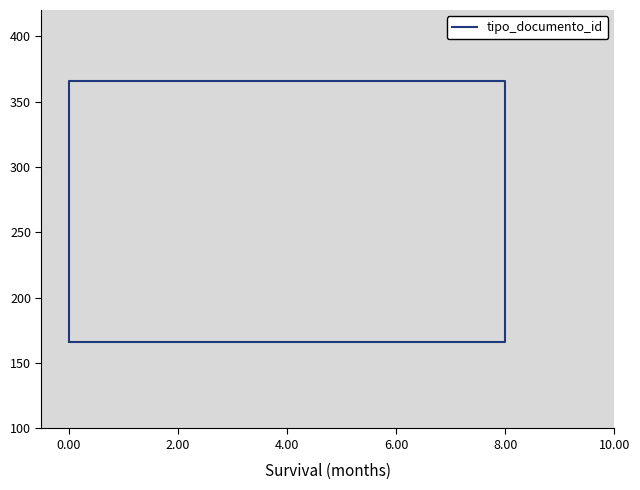

What is the difference between the values at 8.00 and 0.00?

199